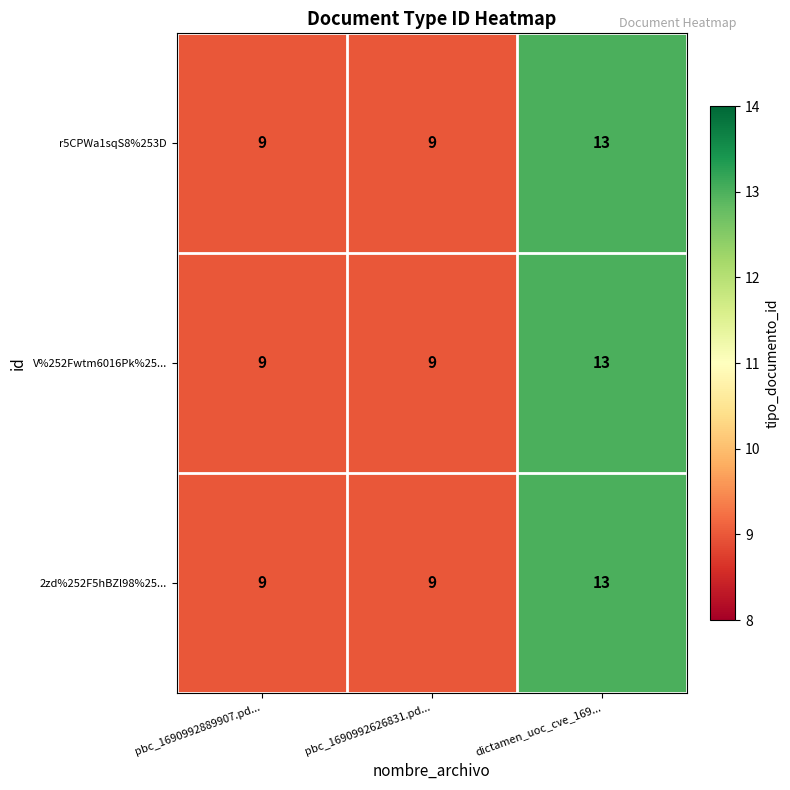

What is the difference between the r5CPWa1sqS8%253D values at pbc_1690992889907.pd... and dictamen_uoc_cve_169...?

4